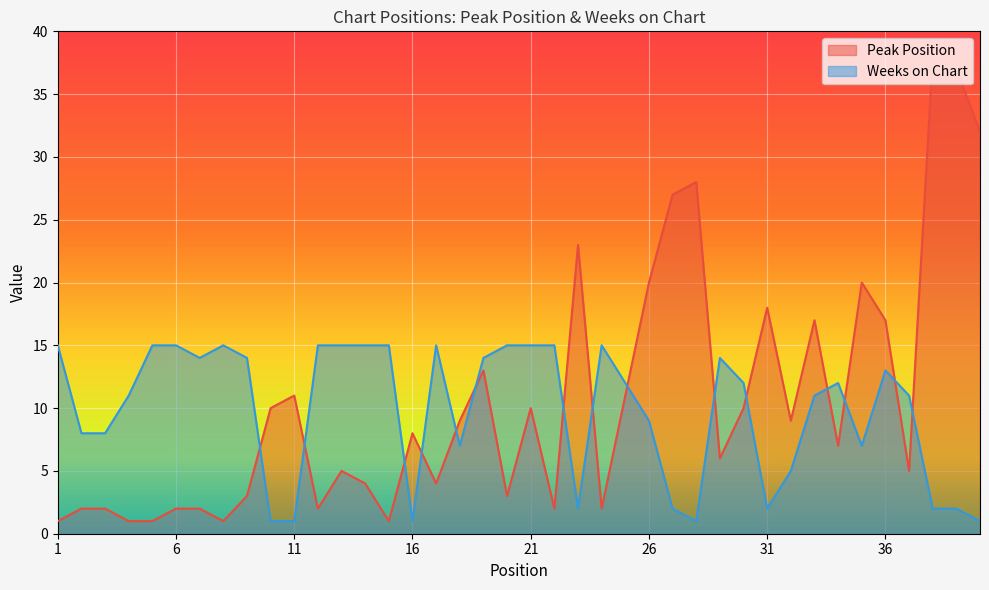

List the series in order of their peak value, highest first.

Peak Position, Weeks on Chart